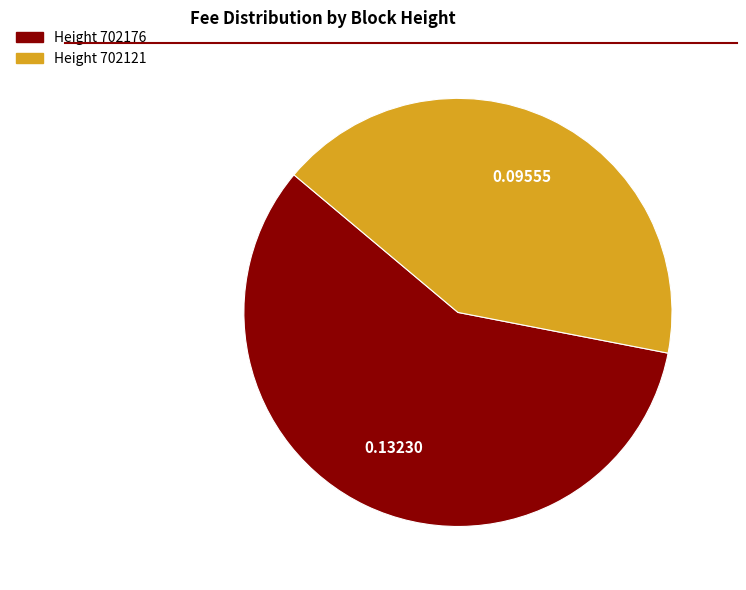

Does any single category account for the majority?

Yes